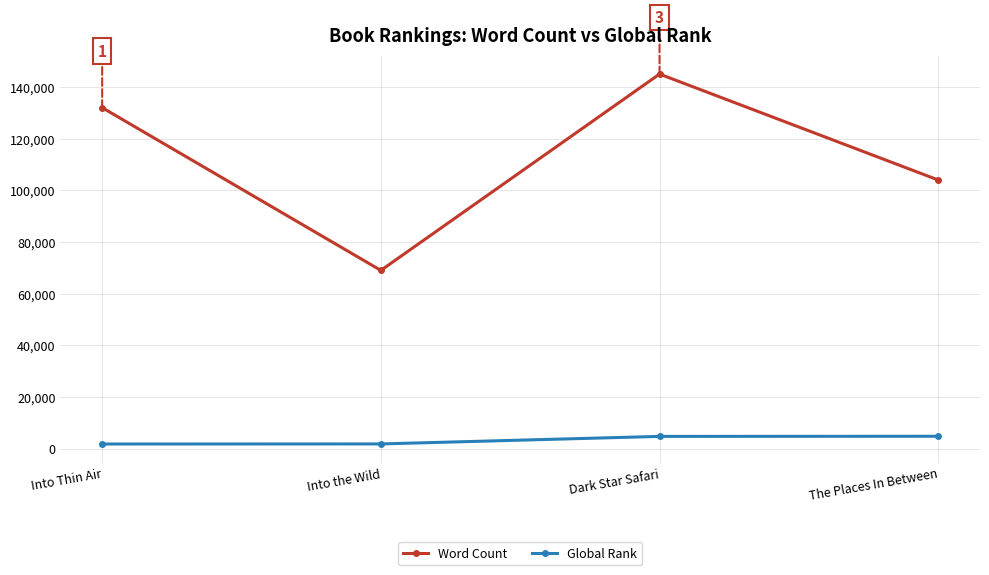

Is it true that Word Count equals 104000 at The Places In Between?

True